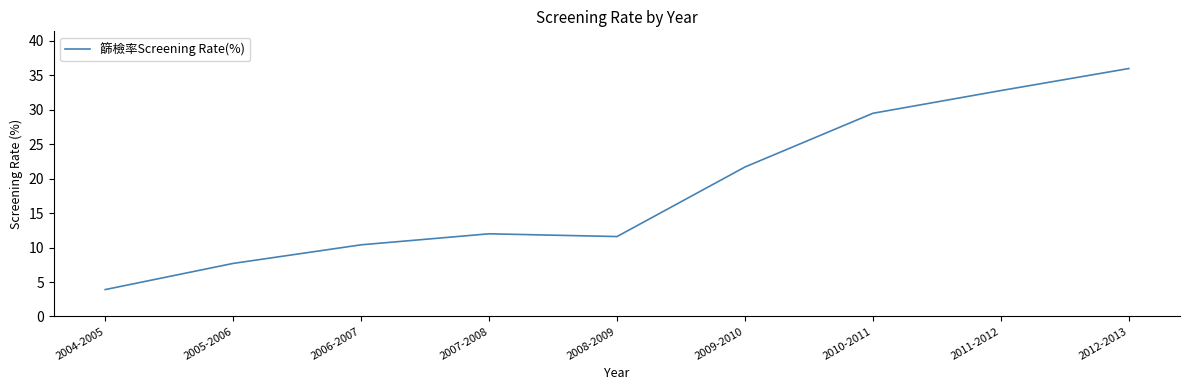

Which category has the highest value across all series?

2012-2013